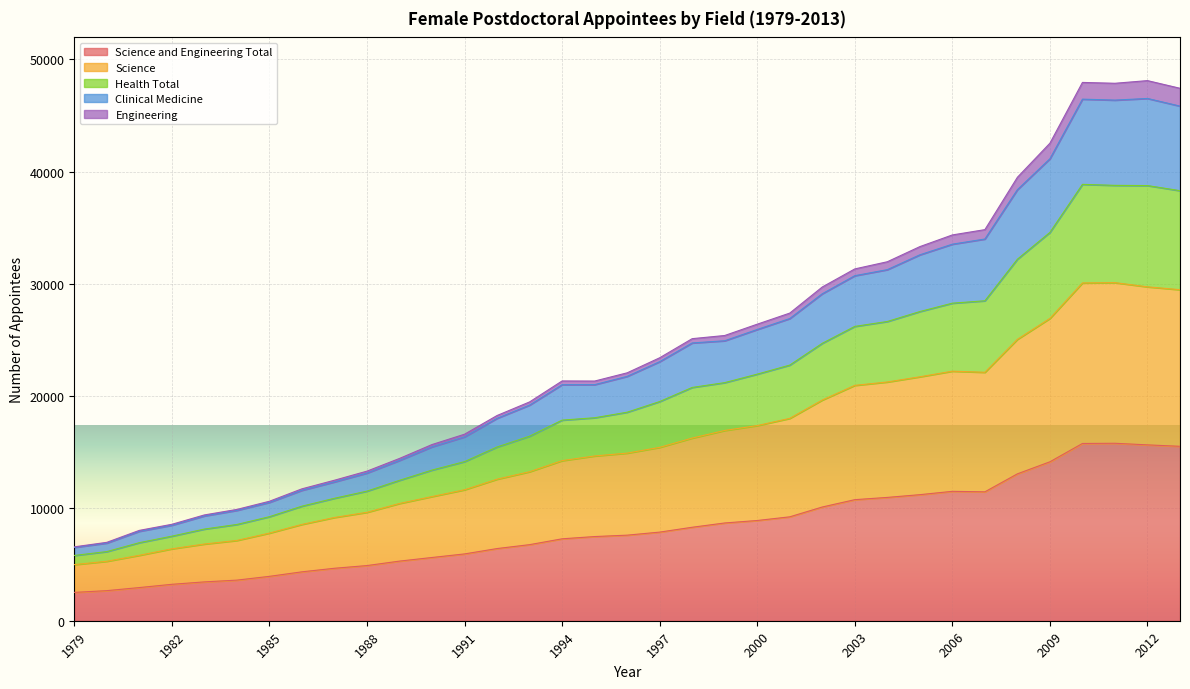

Which has a higher value, 1982 or 1993?

1993